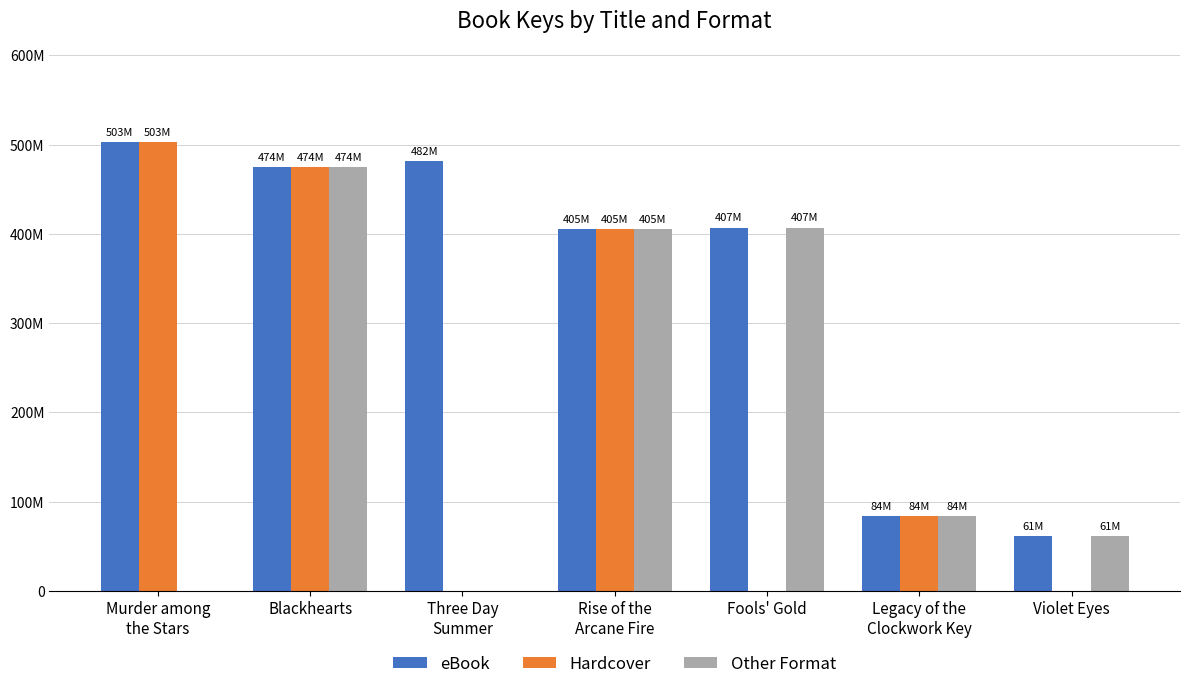

At which category is the sum across all series the highest?

Blackhearts